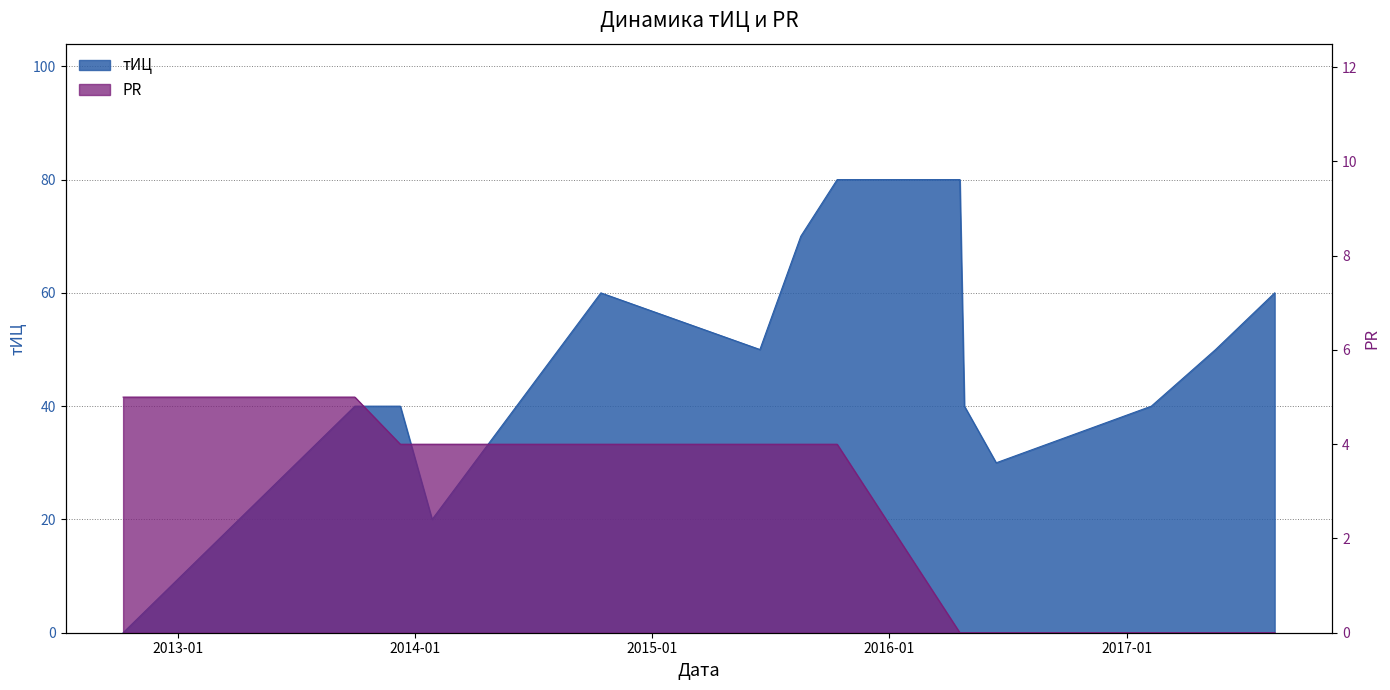

Is it true that тИЦ equals 40 at 2017-02-08?

True